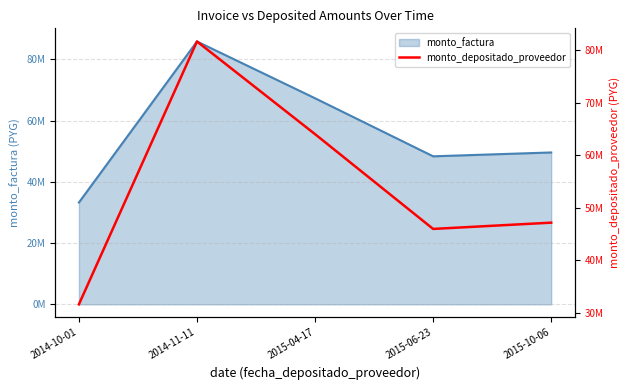

What is the difference between the values at 2014-11-11 and 2015-06-23?

35671328